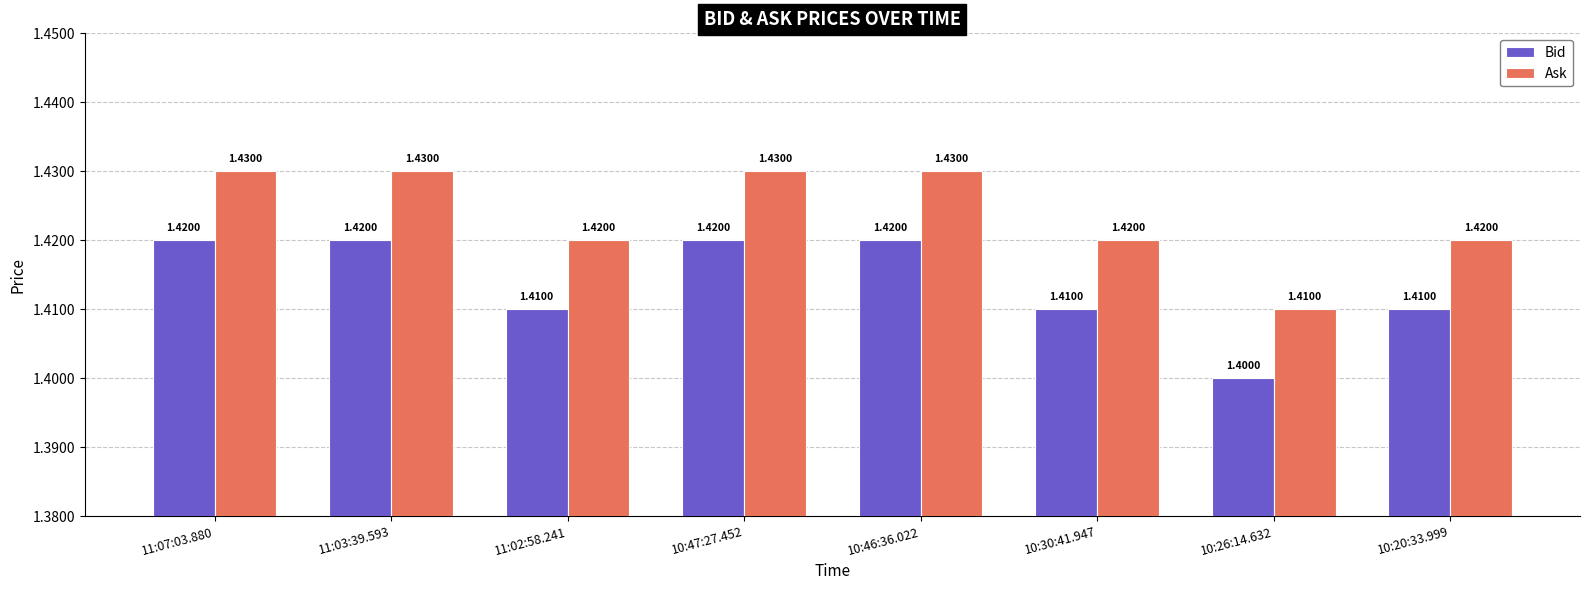

How many data points does each series have?

8